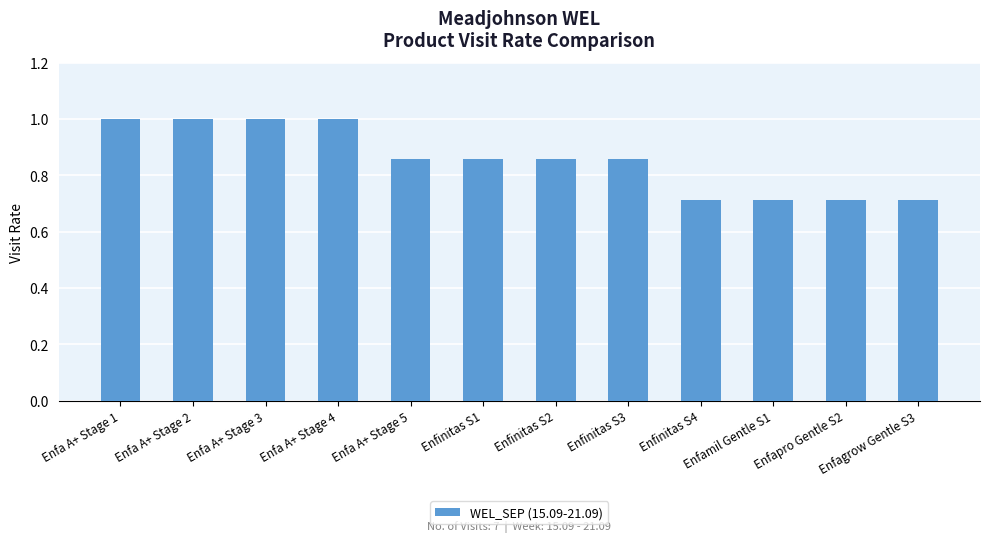

Between Enfapro Gentle S2 and Enfa A+ Stage 3, which is larger?

Enfa A+ Stage 3